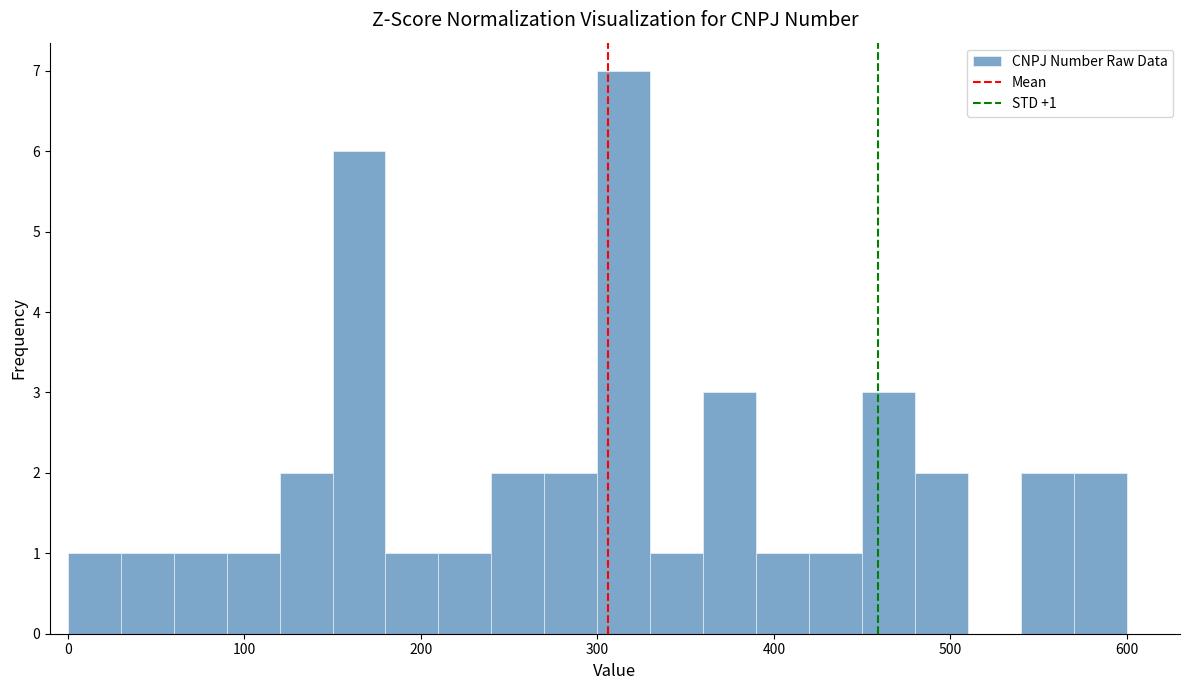

Read against the x-axis, roughly where is the centre of the tallest bar?

320